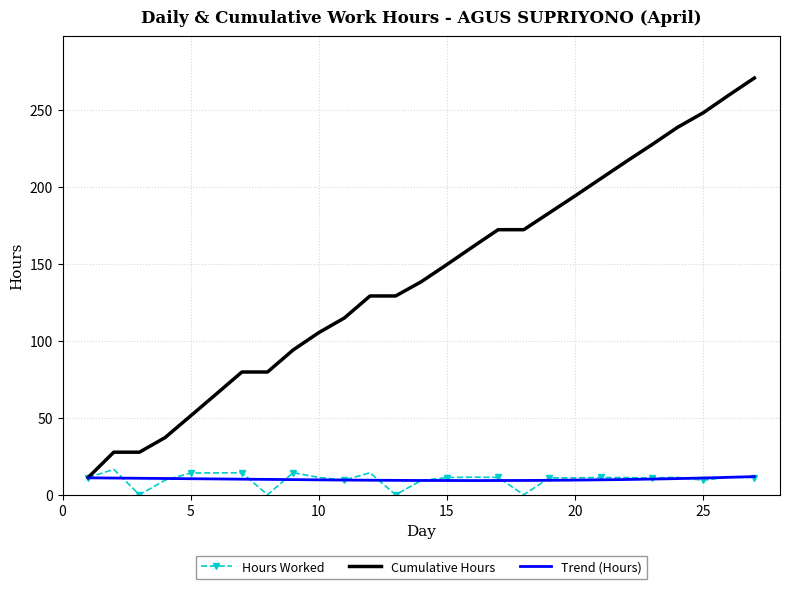

What is the difference between the Hours Worked values at 26 and 12?

2.8